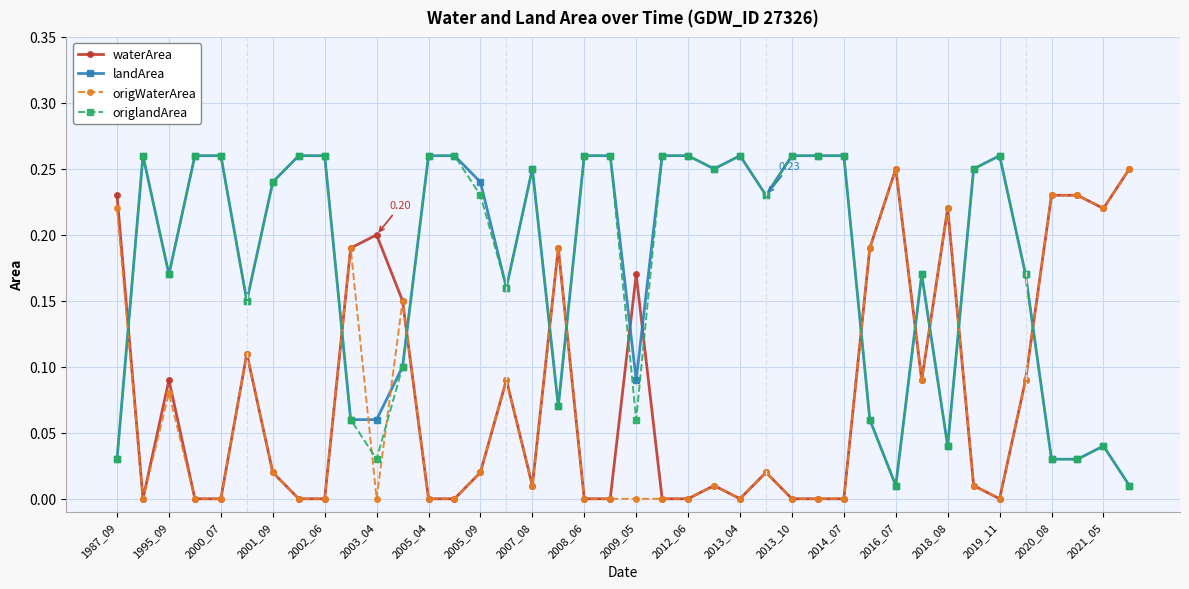

True or false: origlandArea and waterArea cross at least once.

True